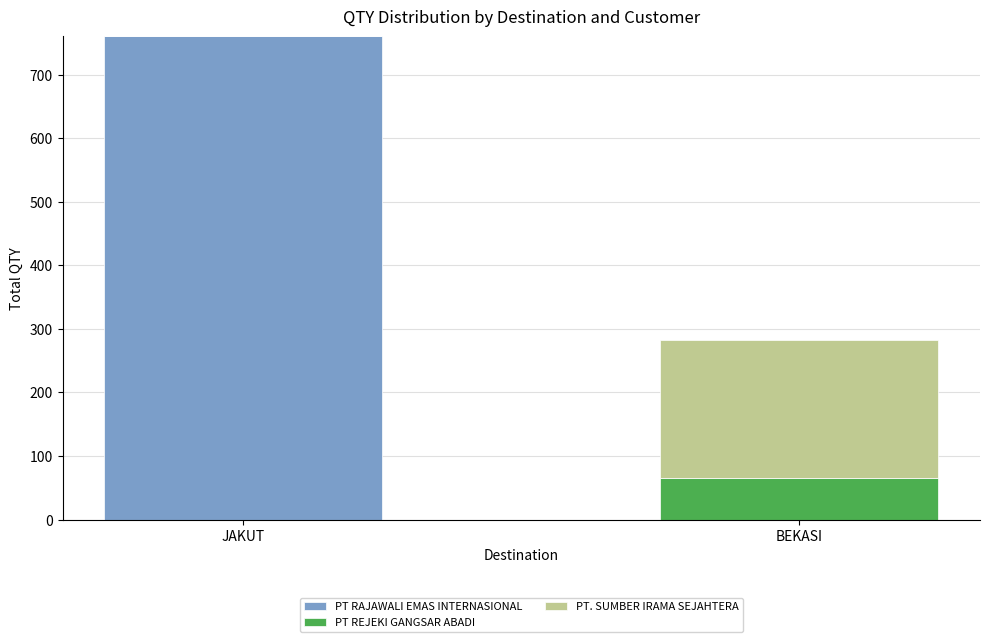

Reading left to right, list the values for the PT RAJAWALI EMAS INTERNASIONAL series.

JAKUT=760	BEKASI=0